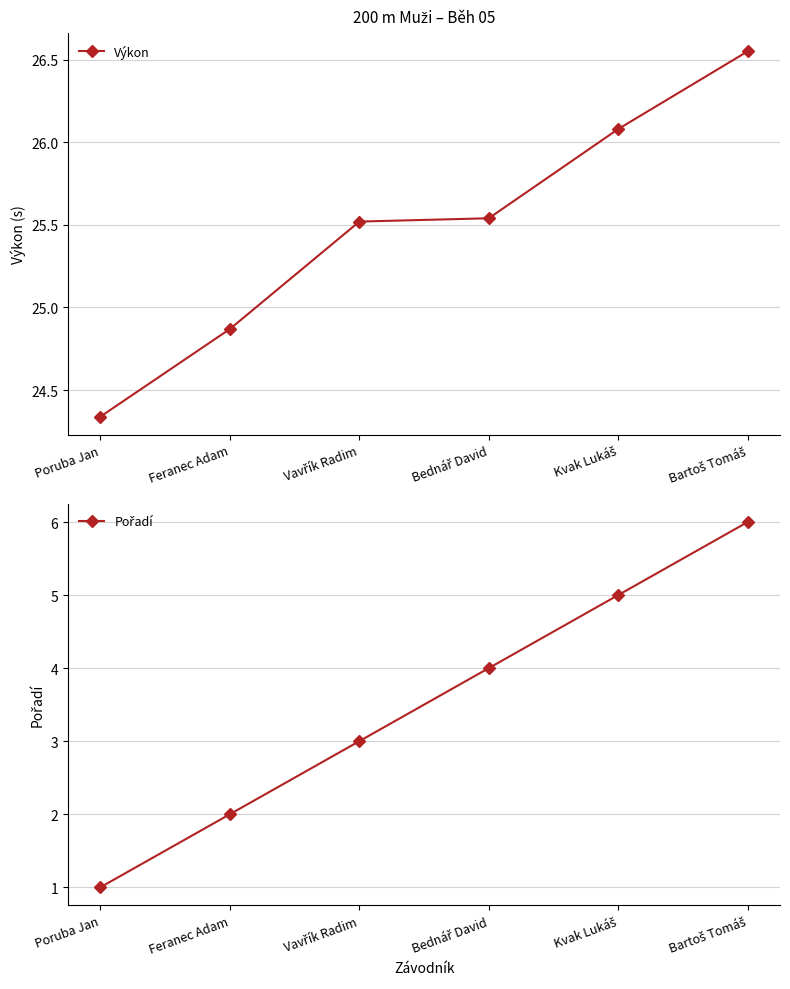

What position from the left is Poruba Jan?

1